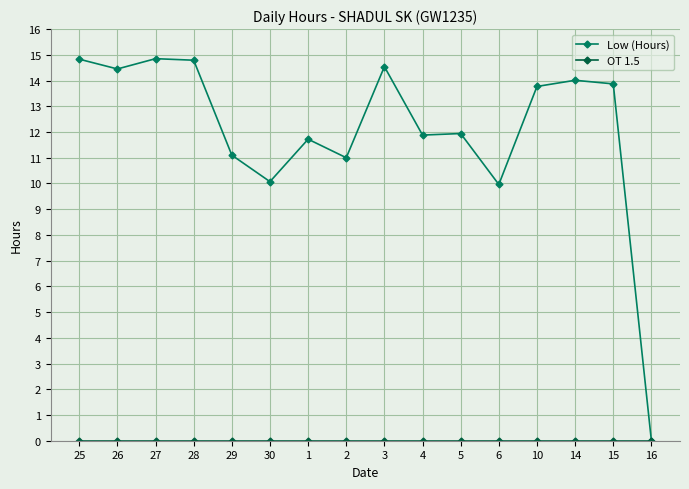

How many categories are shown in the chart?

16